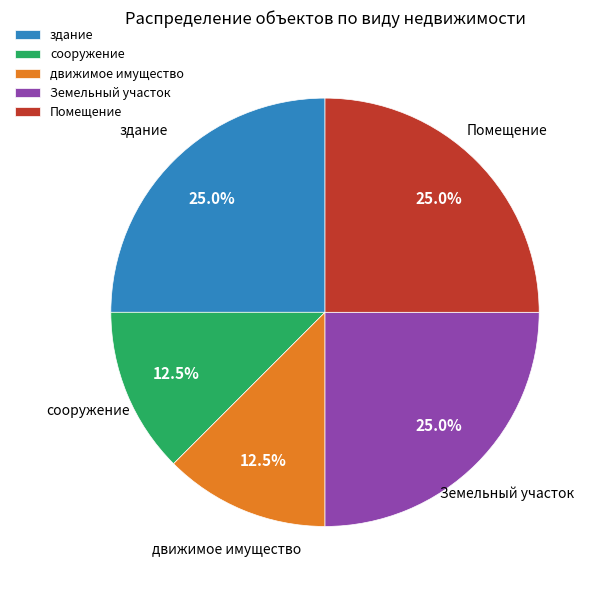

The движимое имущество slice represents 20% of the pie. True or false?

False